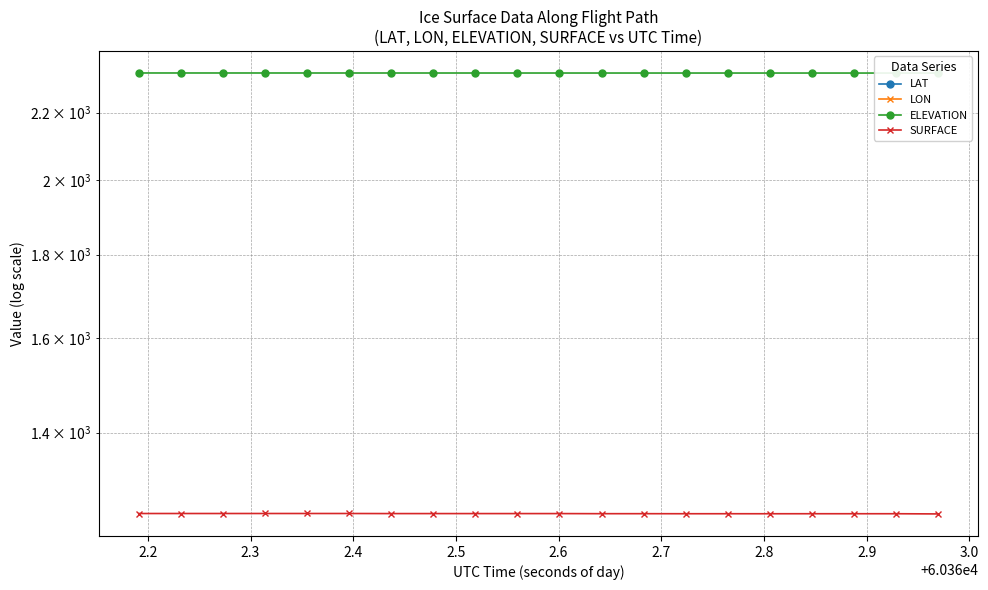

True or false: ELEVATION and LAT intersect in this chart.

False